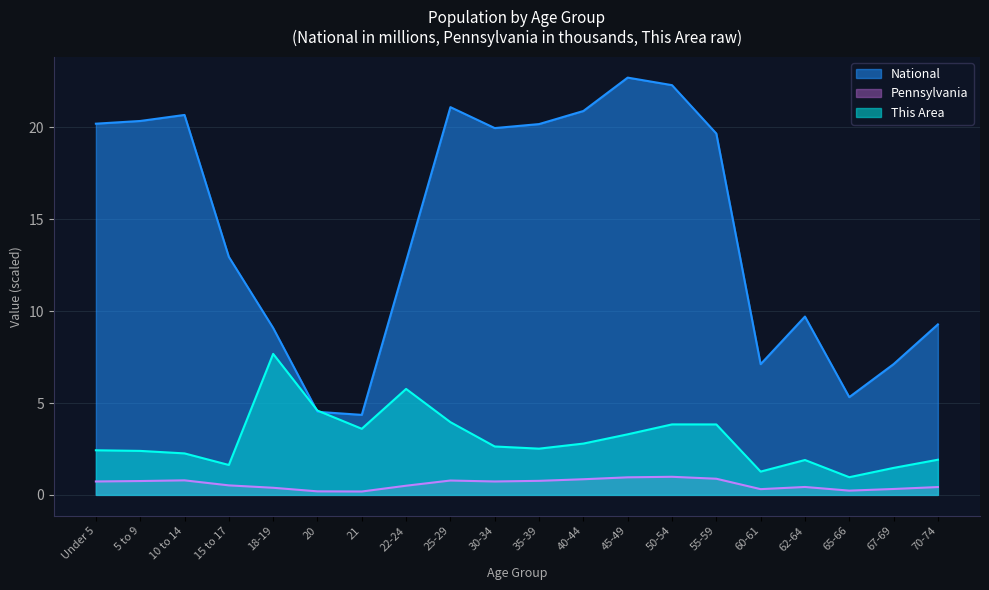

How many lines are shown in the chart?

3